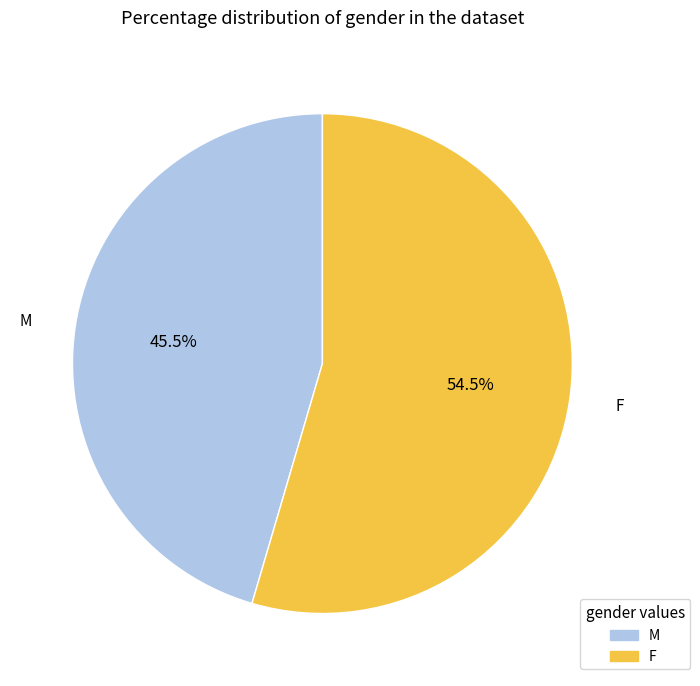

To the nearest percent, what is the average slice percentage?

50%